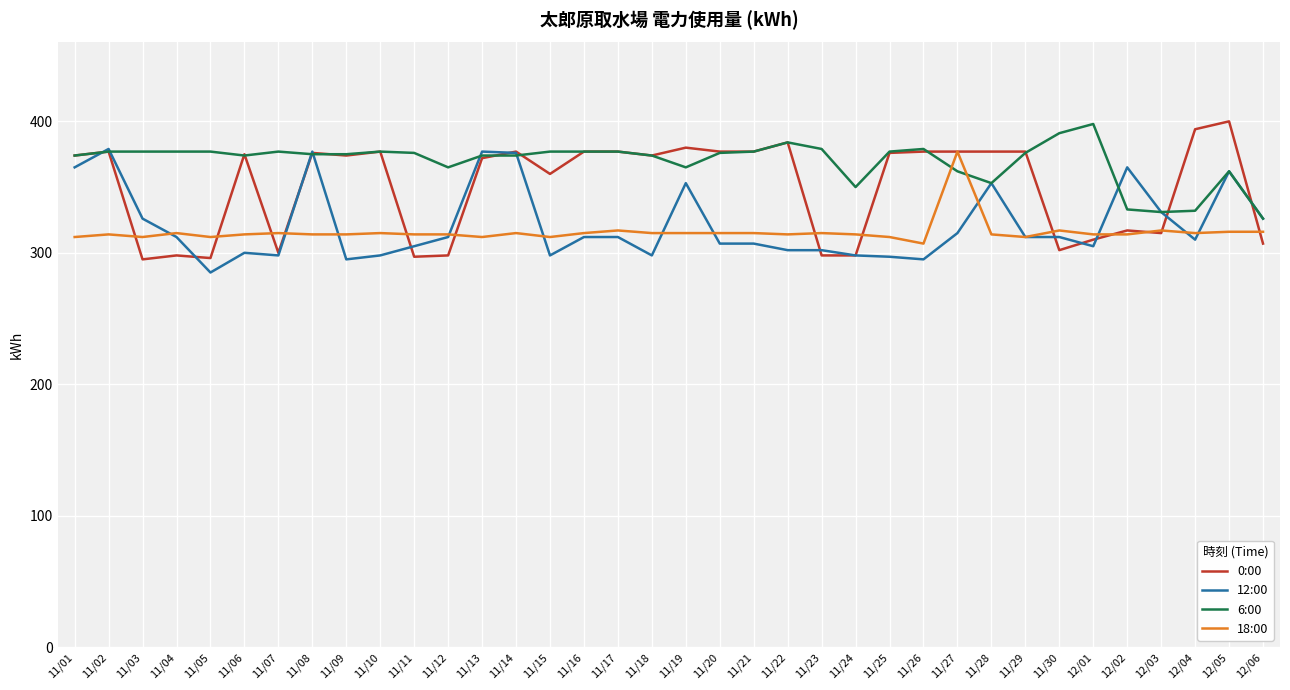

What position from the left is 11/15?

15